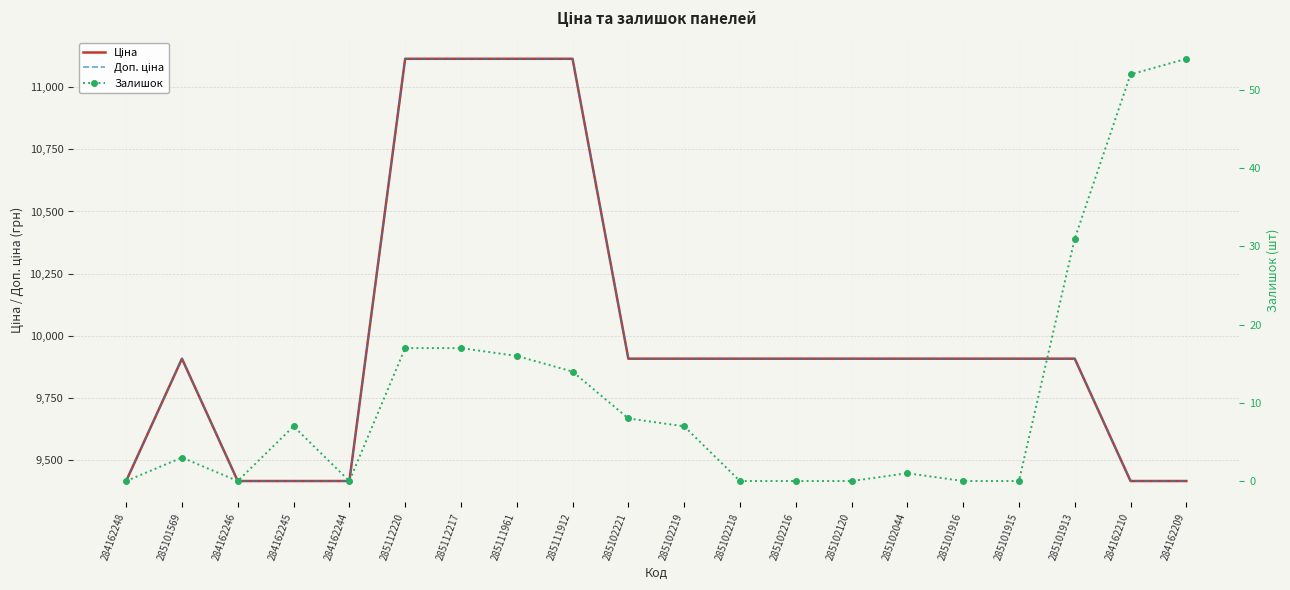

What is the difference between the highest and lowest values at 285102221?

9900.5